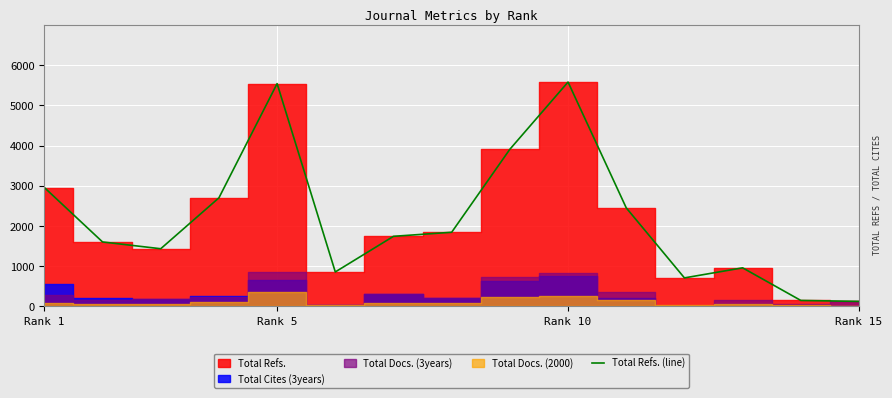

How many lines are shown in the chart?

1